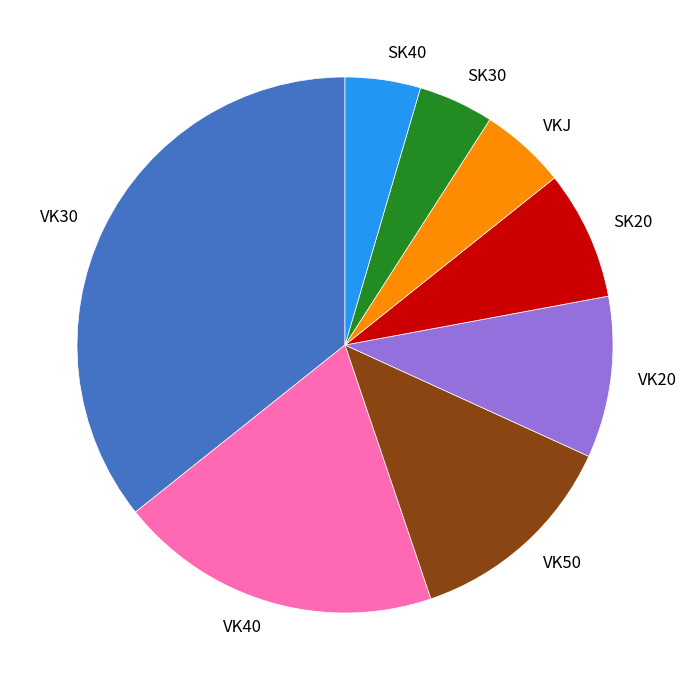

Is it true that VK50 is 3% of the pie?

False